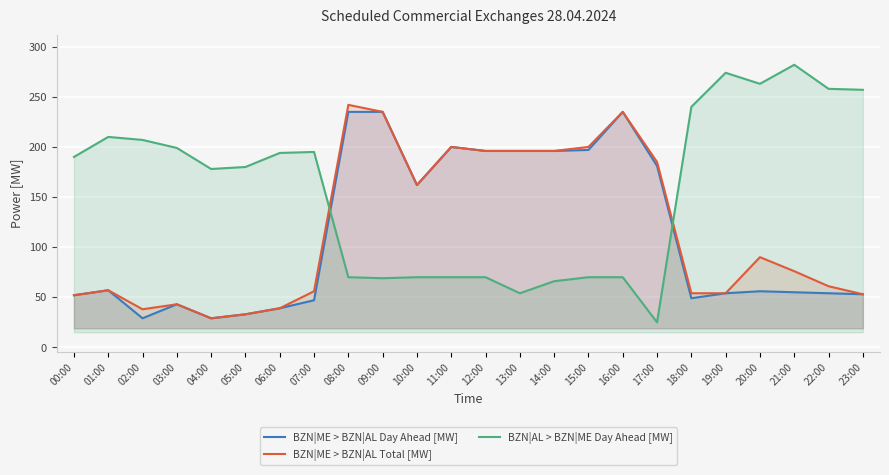

Rank the series by their maximum value, from highest to lowest.

BZN|AL > BZN|ME Day Ahead [MW], BZN|ME > BZN|AL Total [MW], BZN|ME > BZN|AL Day Ahead [MW]